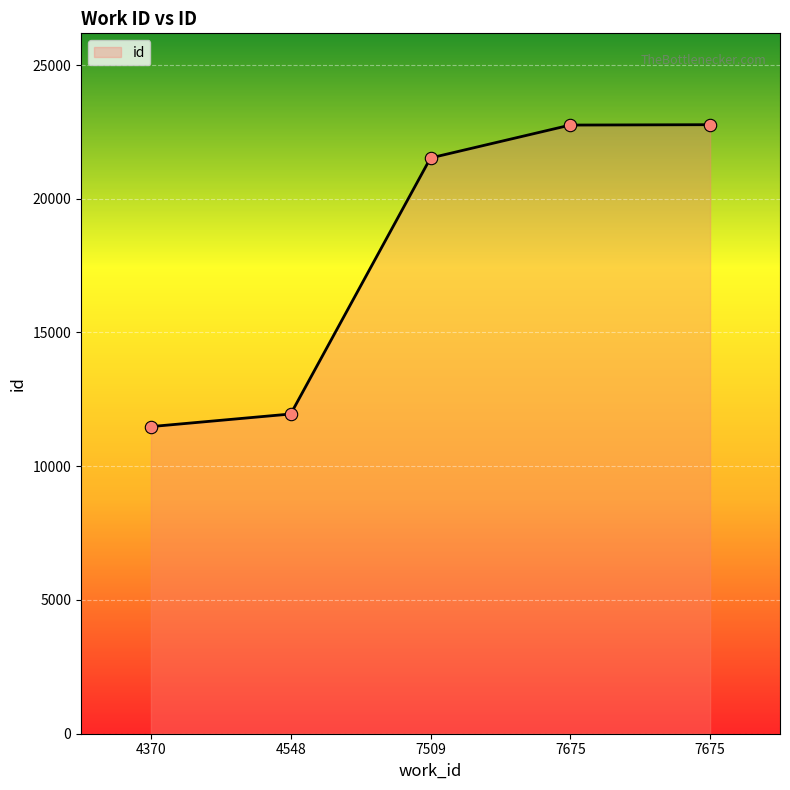

Approximately how many times larger is the value at 4548 compared to 7675?

0.5